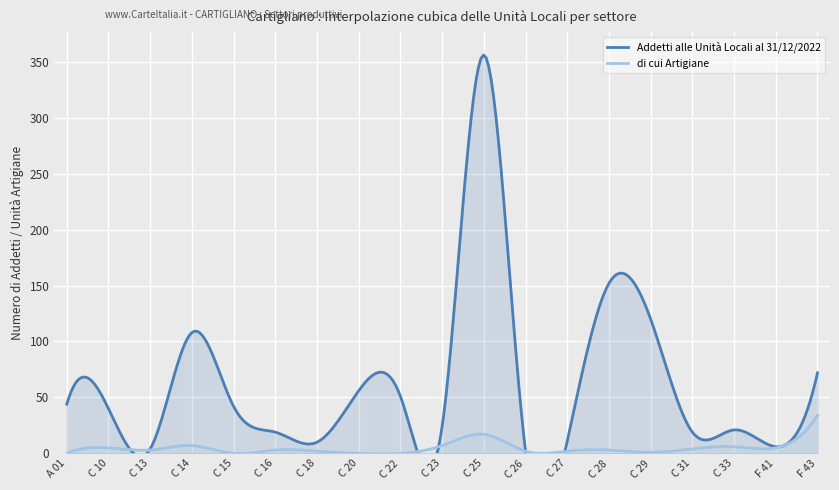

Which series has the largest range (max minus min)?

Addetti alle Unità Locali al 31/12/2022